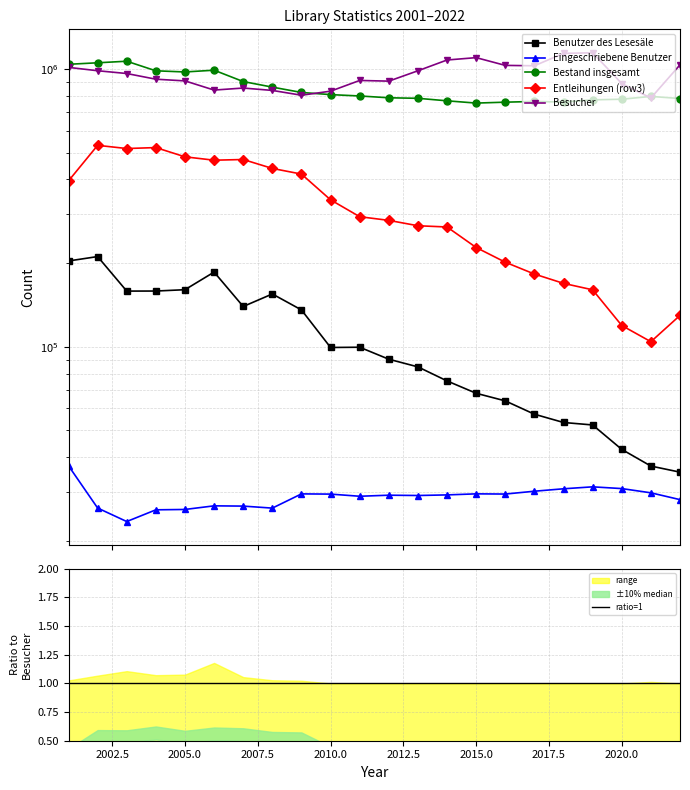

Is the value of Entleihungen (row3) at 2010 greater than the value of Eingeschriebene Benutzer at 2009?

Yes